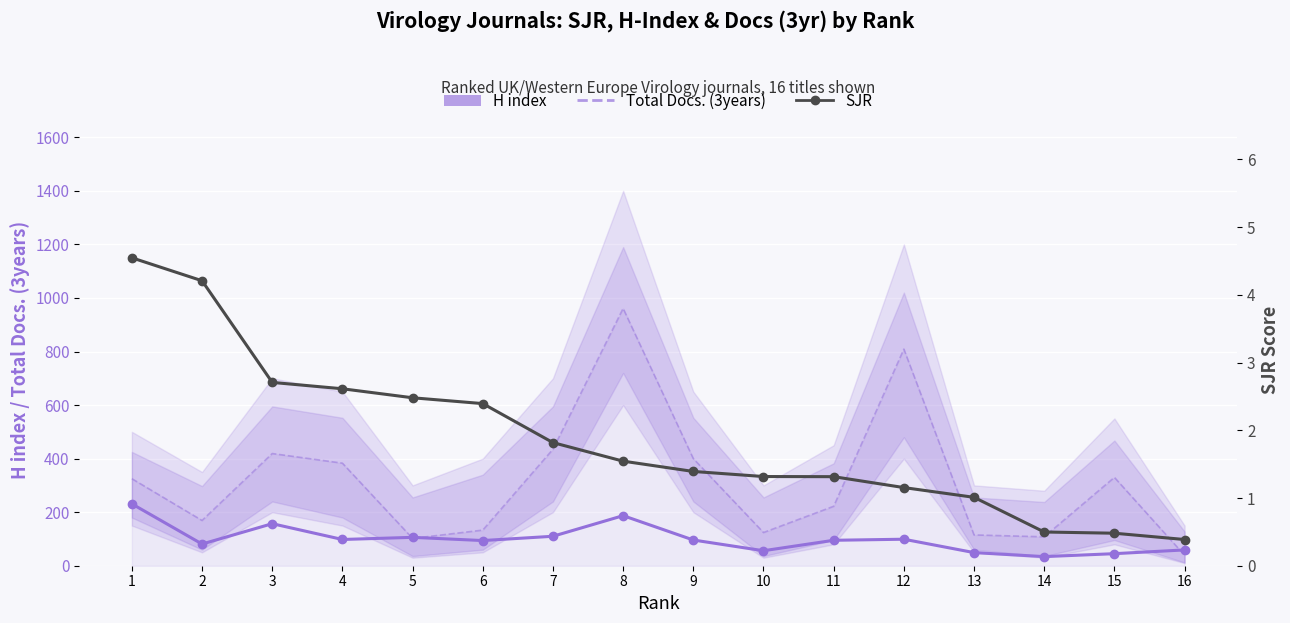

List the series in order of their overall mean, highest first.

Total Docs. (3years), H index, SJR